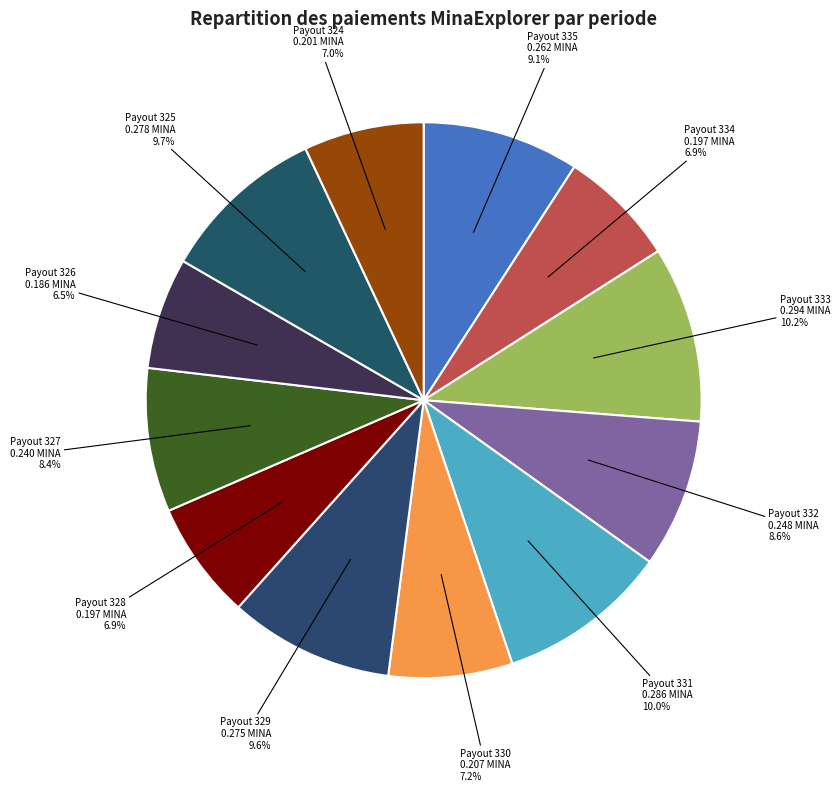

What portion of the pie excludes Payout 334?

93.1%